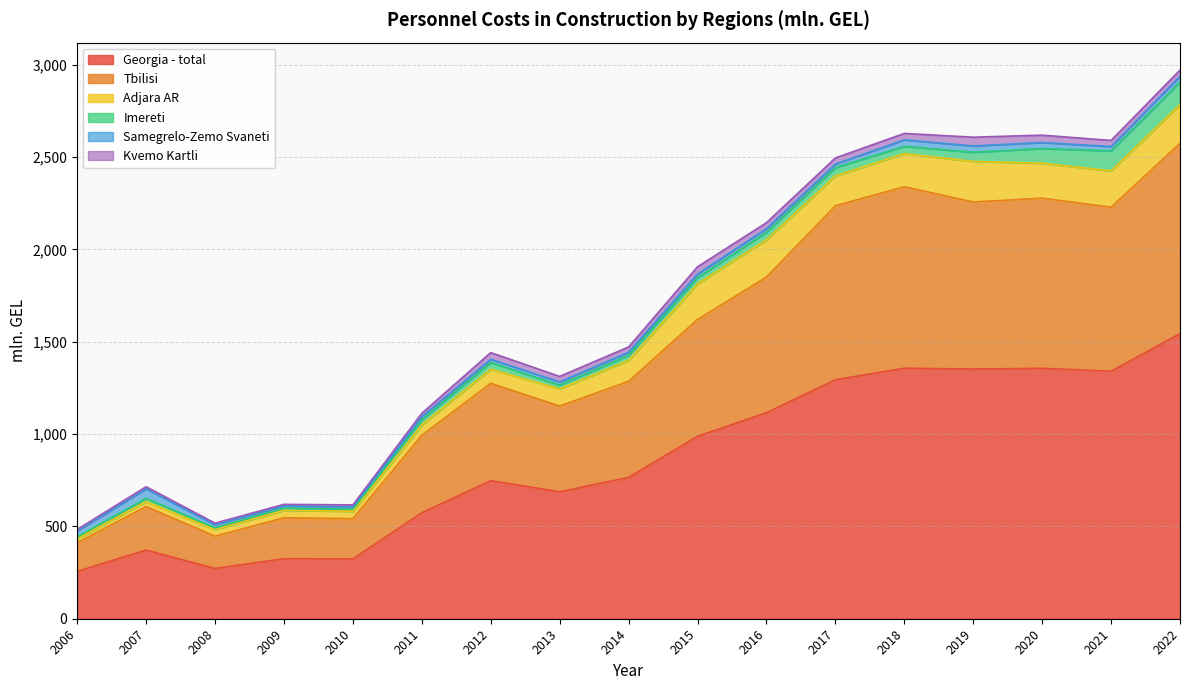

At which label does Imereti reach its peak?

2022